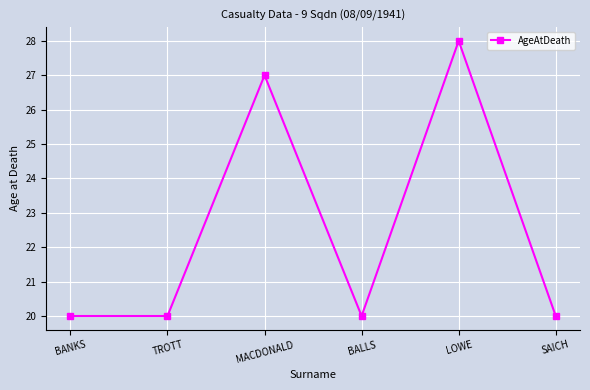

What is the greatest value displayed?

28